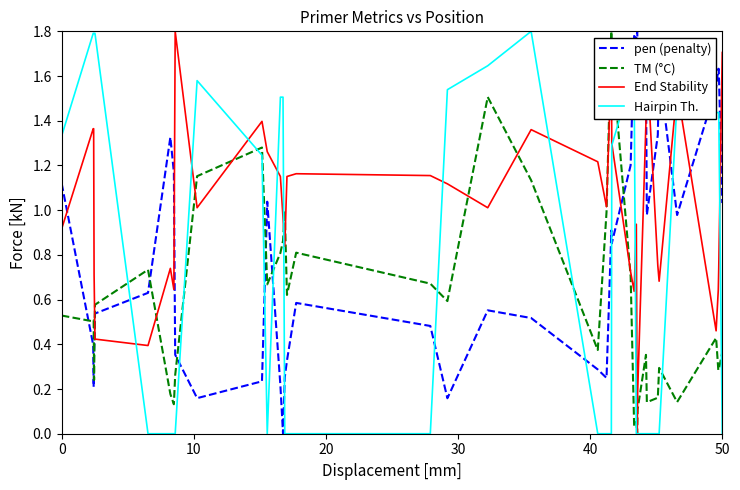

How many times do pen (penalty) and End Stability cross each other?

9